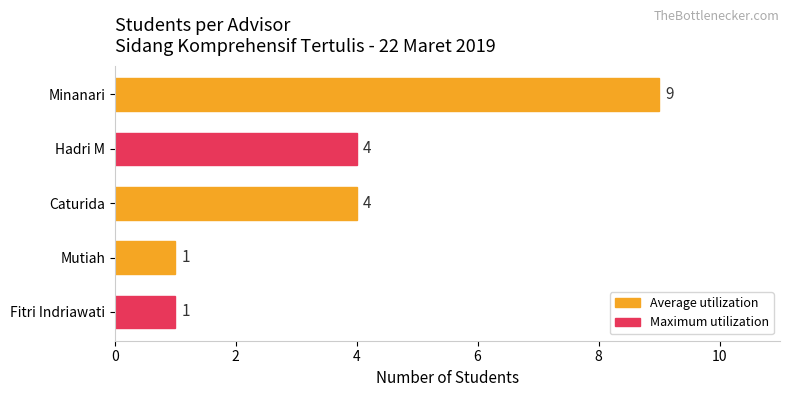

What is the change in value from Mutiah to Minanari?

+8